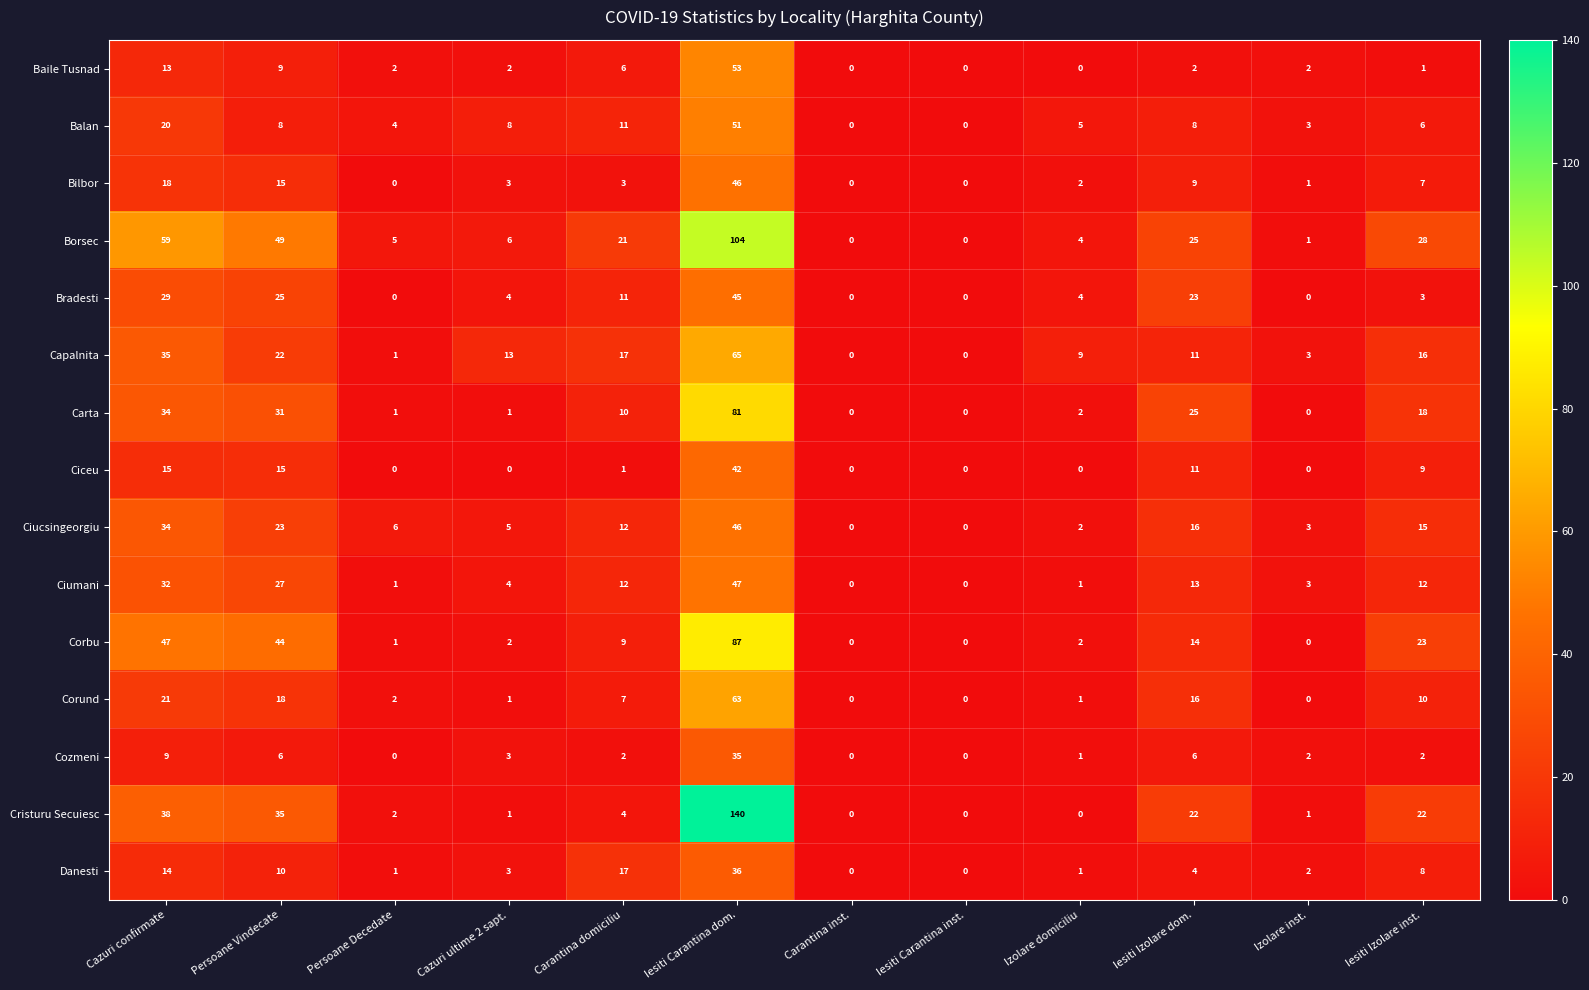

What is the total value across all series at Carantina domiciliu?

143